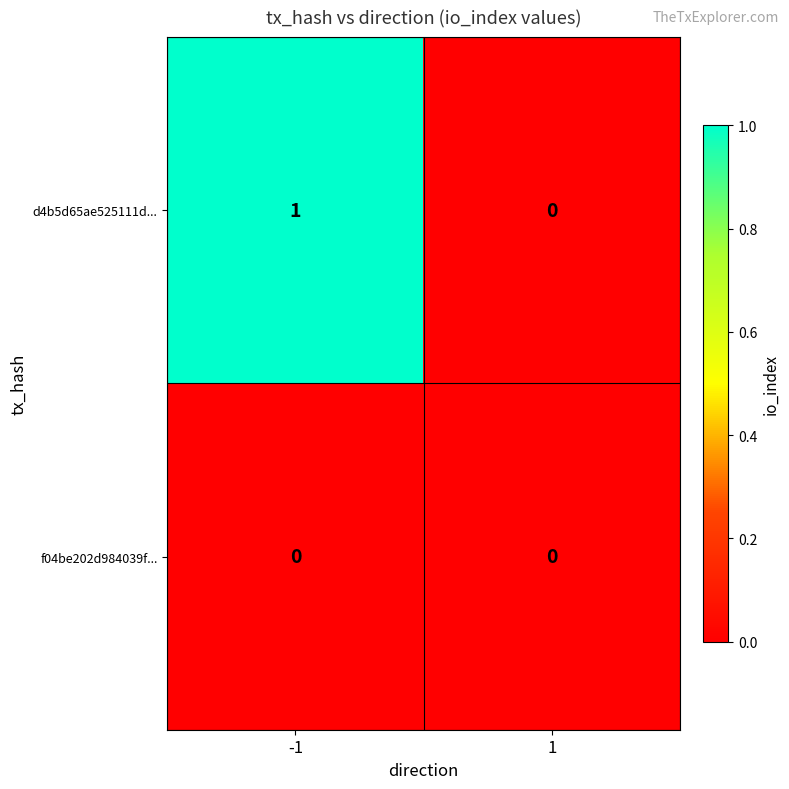

Reading right to left, transcribe all the data shown in this chart.

d4b5d65ae525111d...: 0	1
f04be202d984039f...: 0	0